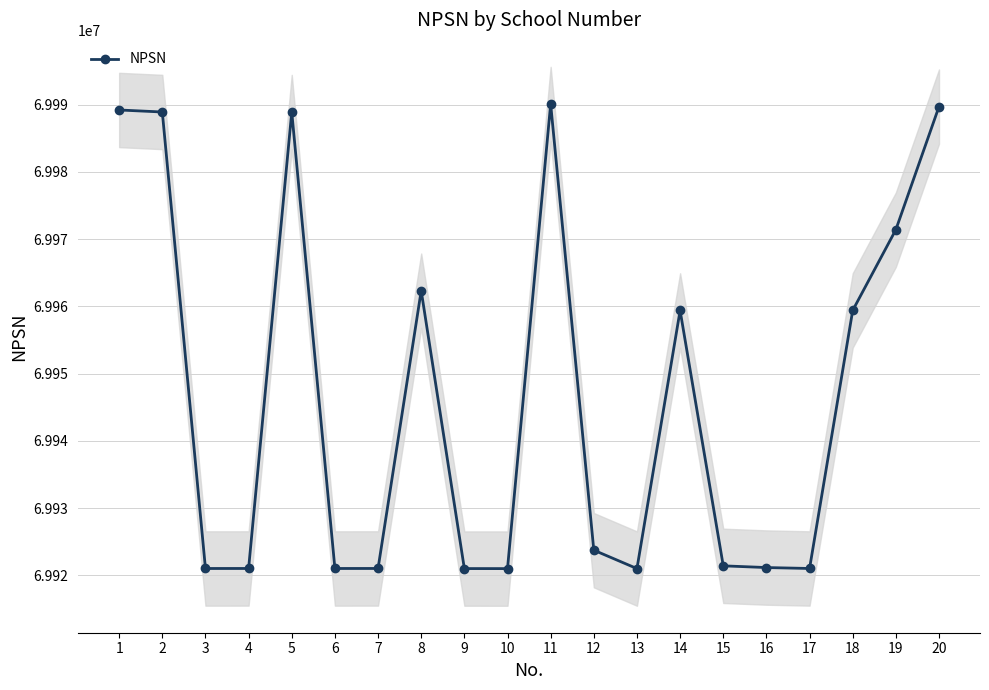

How many series are shown in this chart?

1